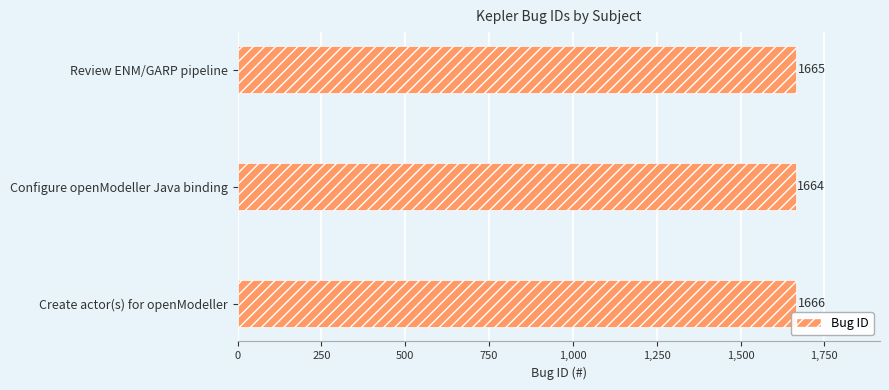

How many bars are there in total?

3